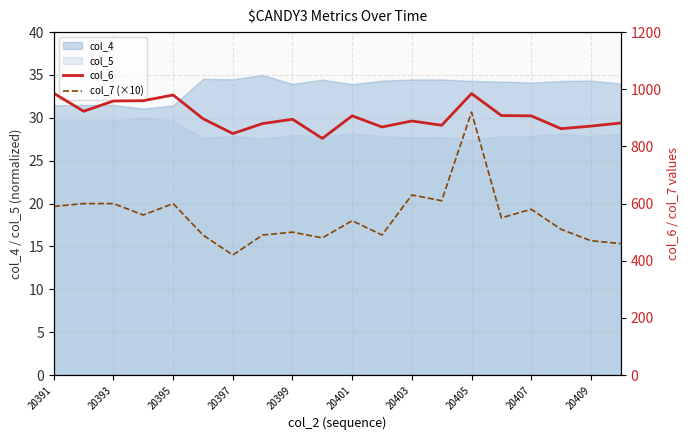

What is the highest value of the col_4 series?

35.0